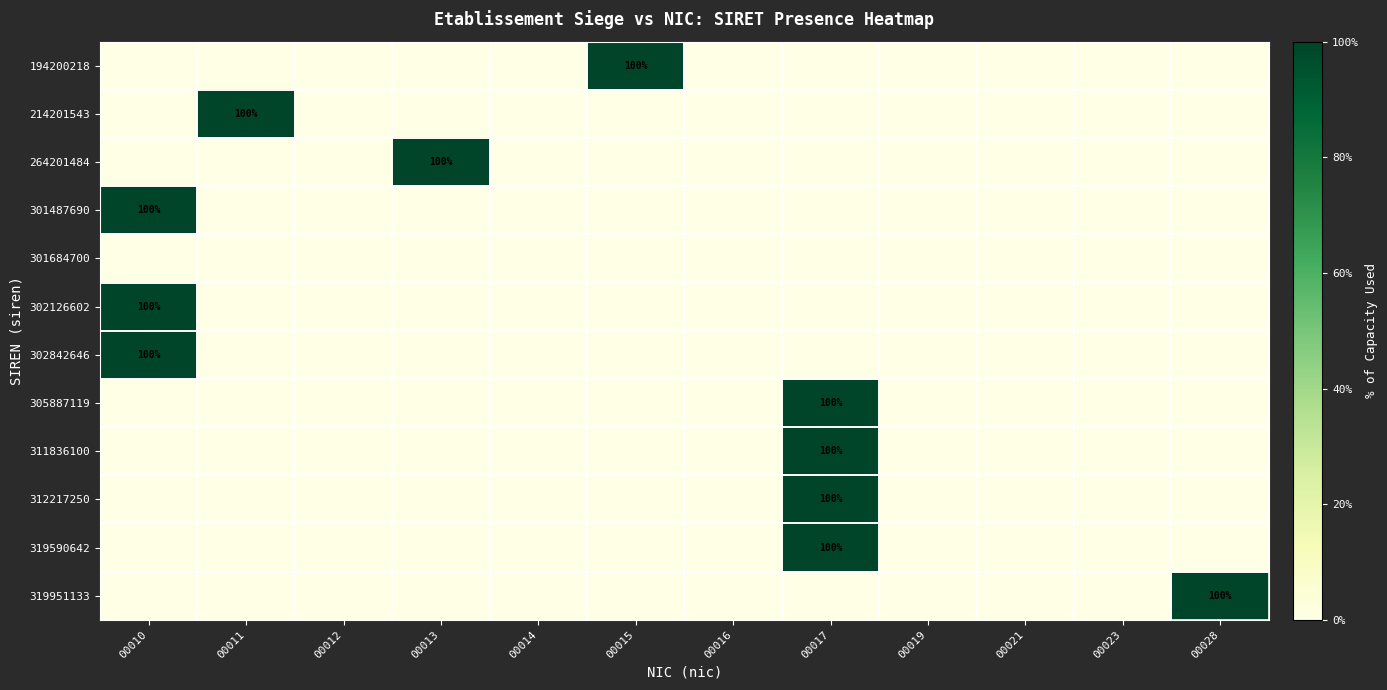

True or false: 319590642 has a value of 100 at 00017.

True